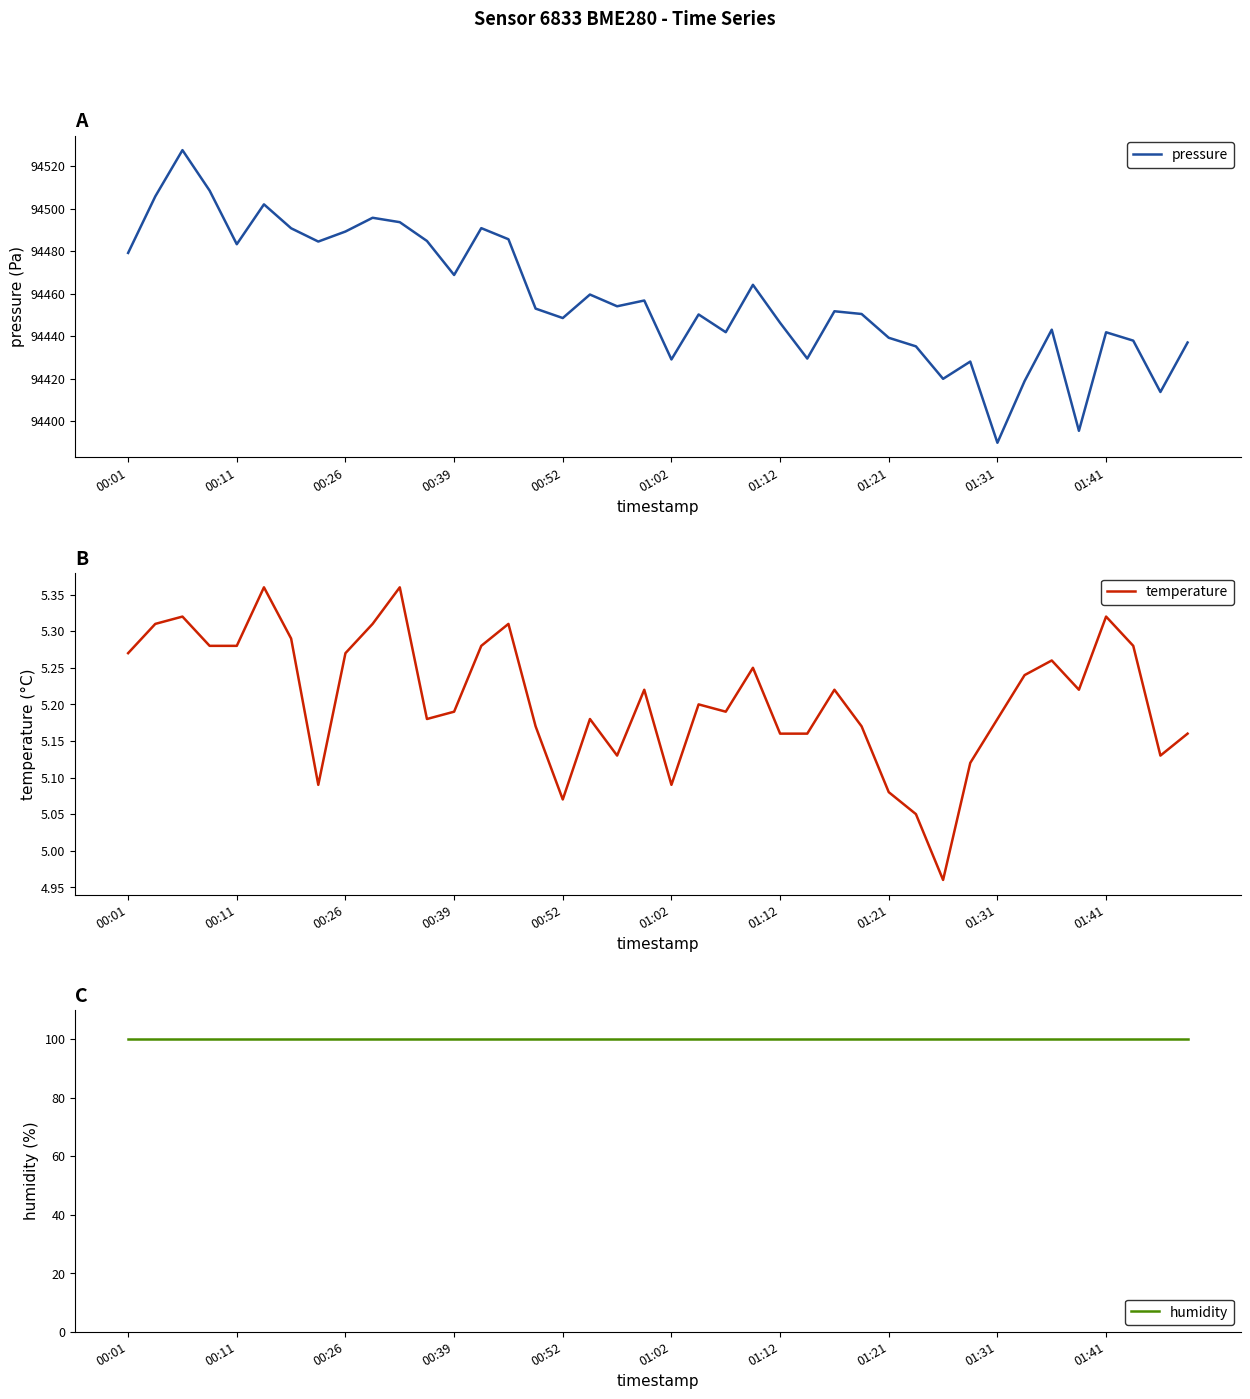

What is the minimum value for pressure?

94389.8